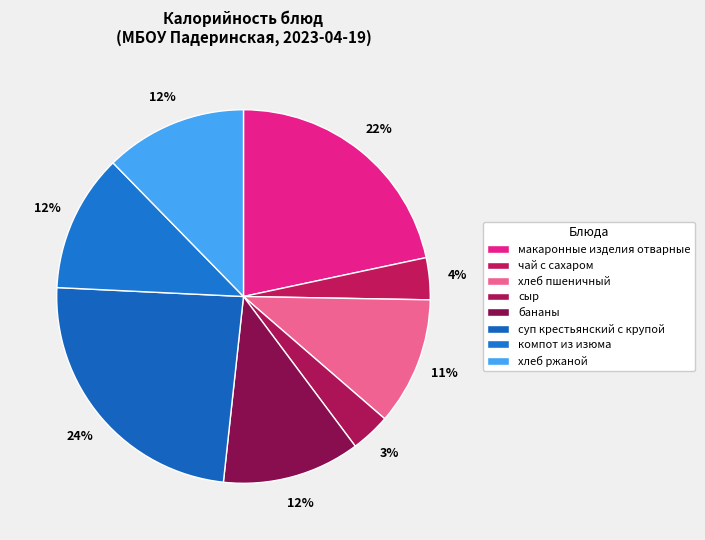

To the nearest percent, what percentage of the pie is сыр?

3%